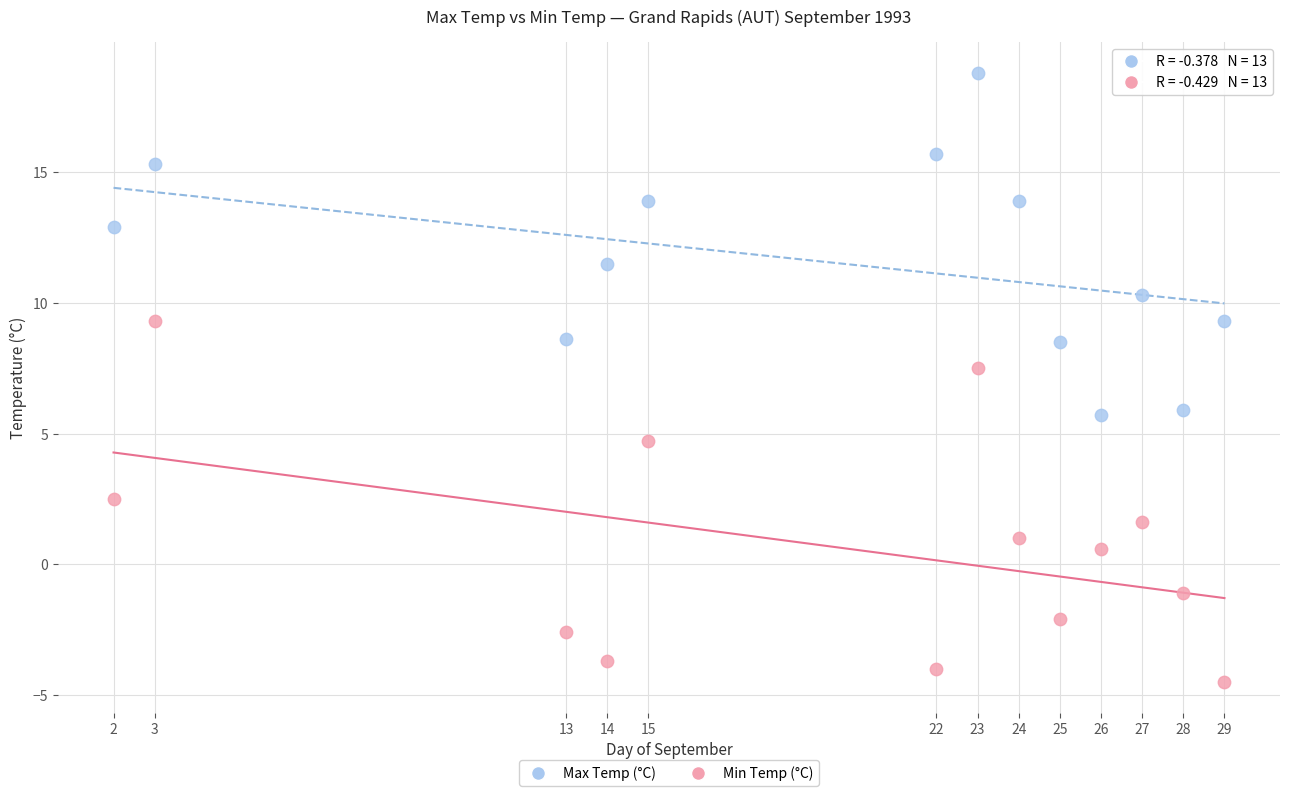

What is the X range (max minus min) for the scatter plot?

27.0